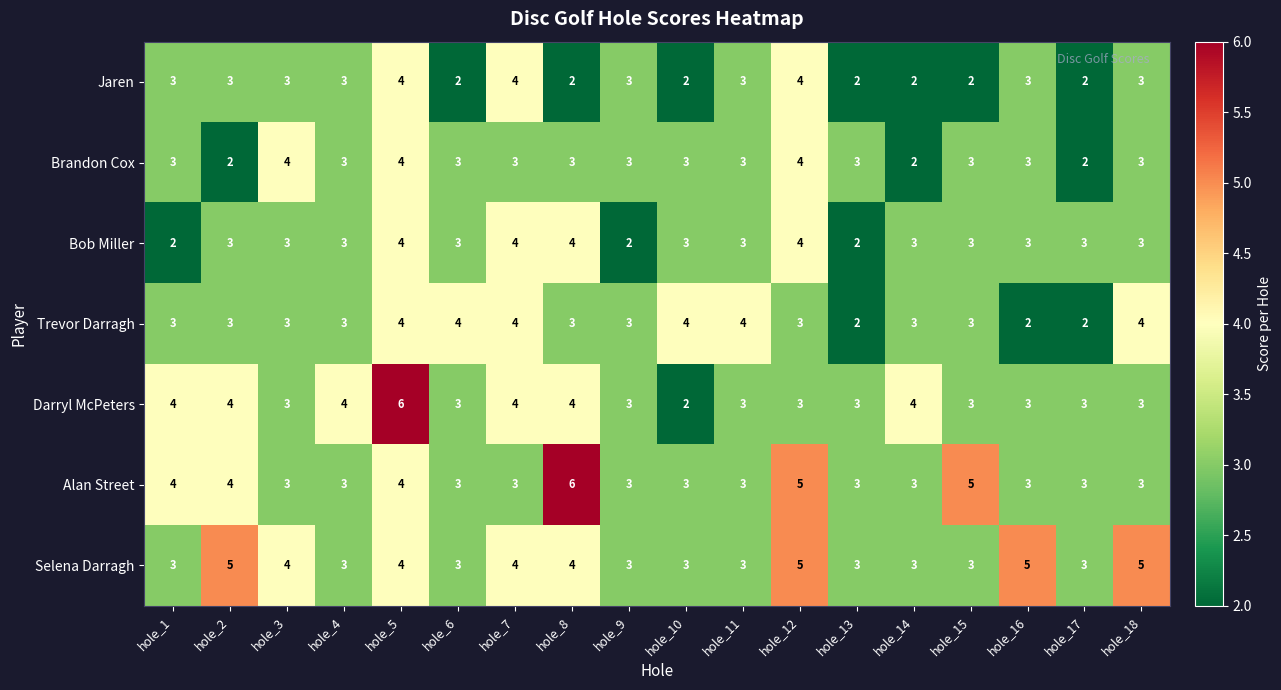

Count the number of data series in this chart.

7